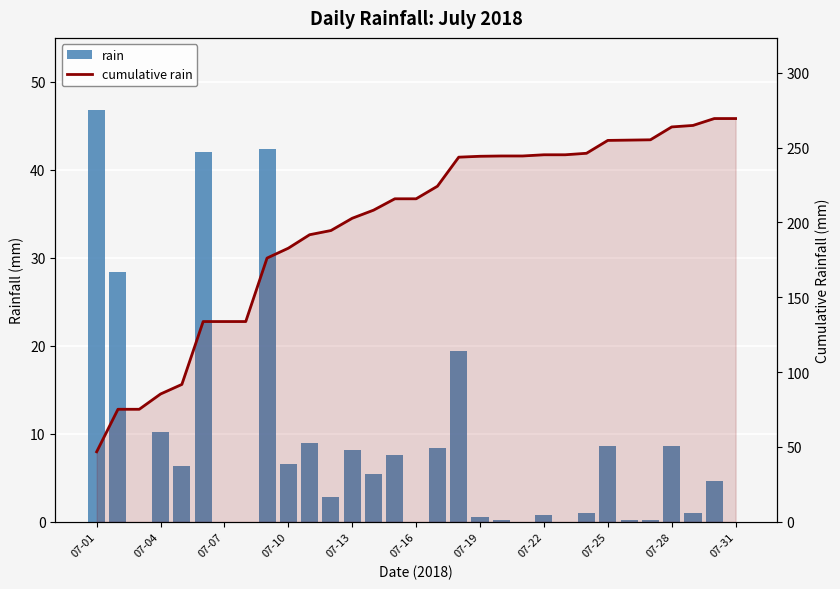

At which category does the chart reach its minimum across all series?

07-07